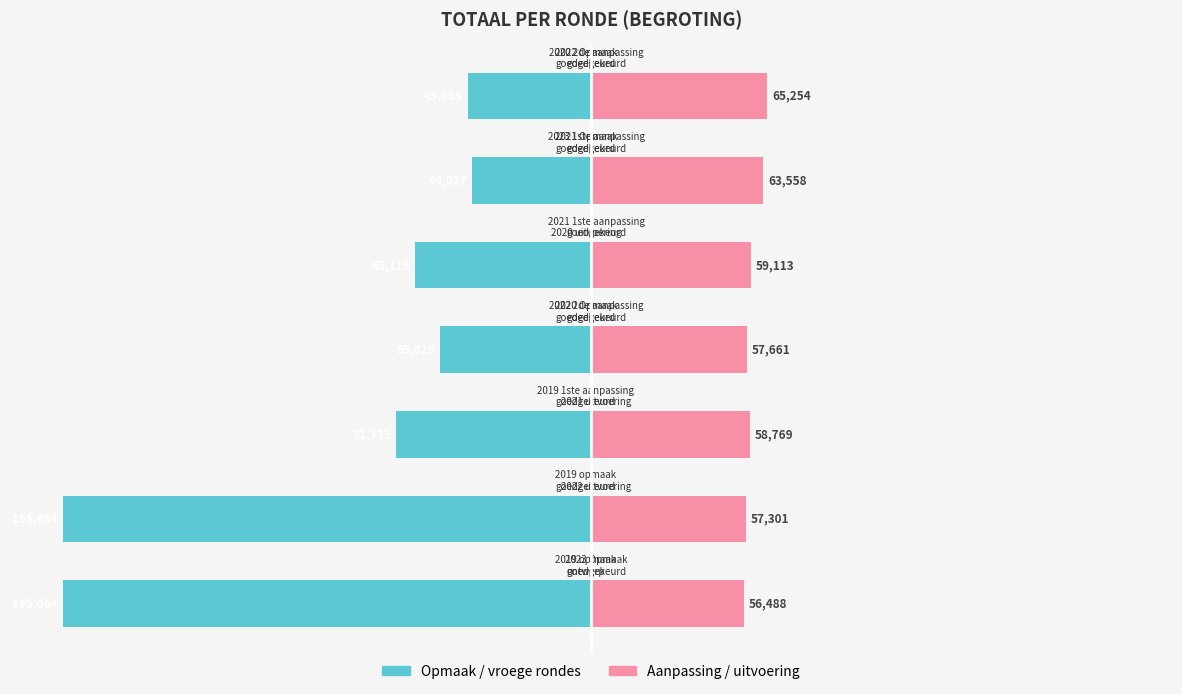

Which series has the widest spread of values?

Opmaak / vroege rondes